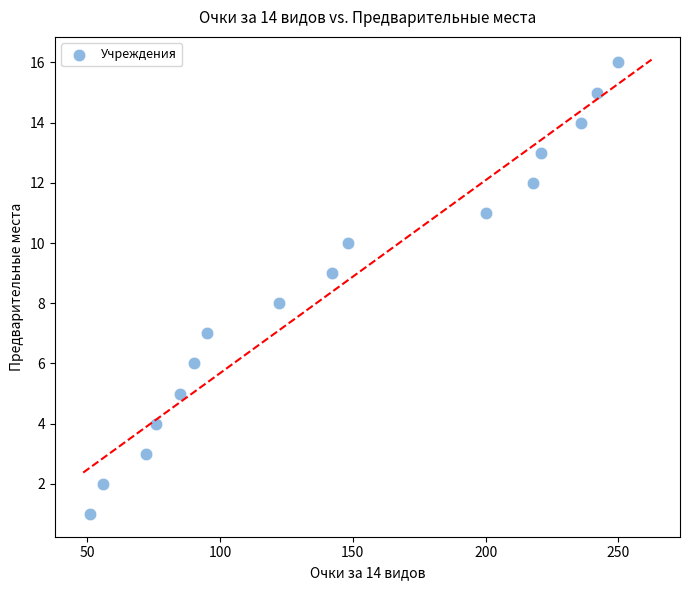

What is the range of Y values (max minus min)?

15